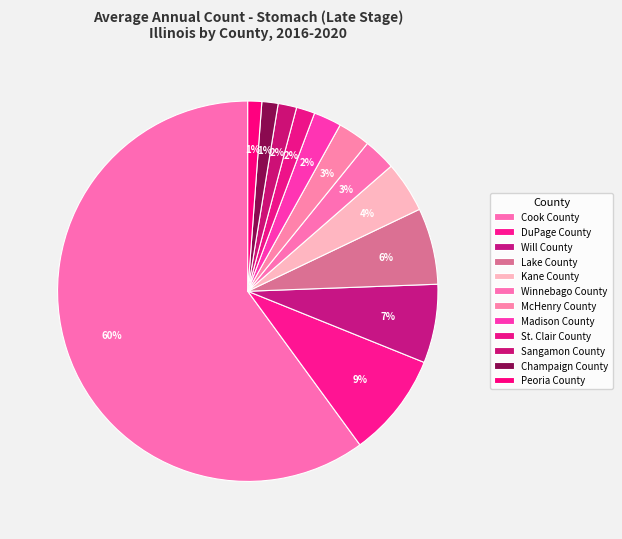

To the nearest percent, what portion does Kane County represent?

4%